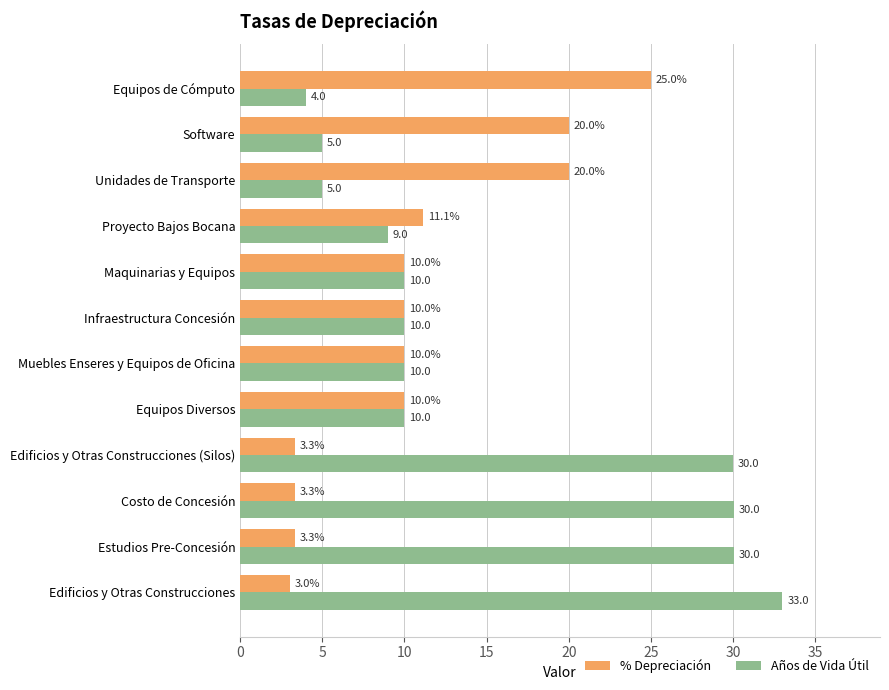

At which label is % Depreciación closest to 14?

Proyecto Bajos Bocana